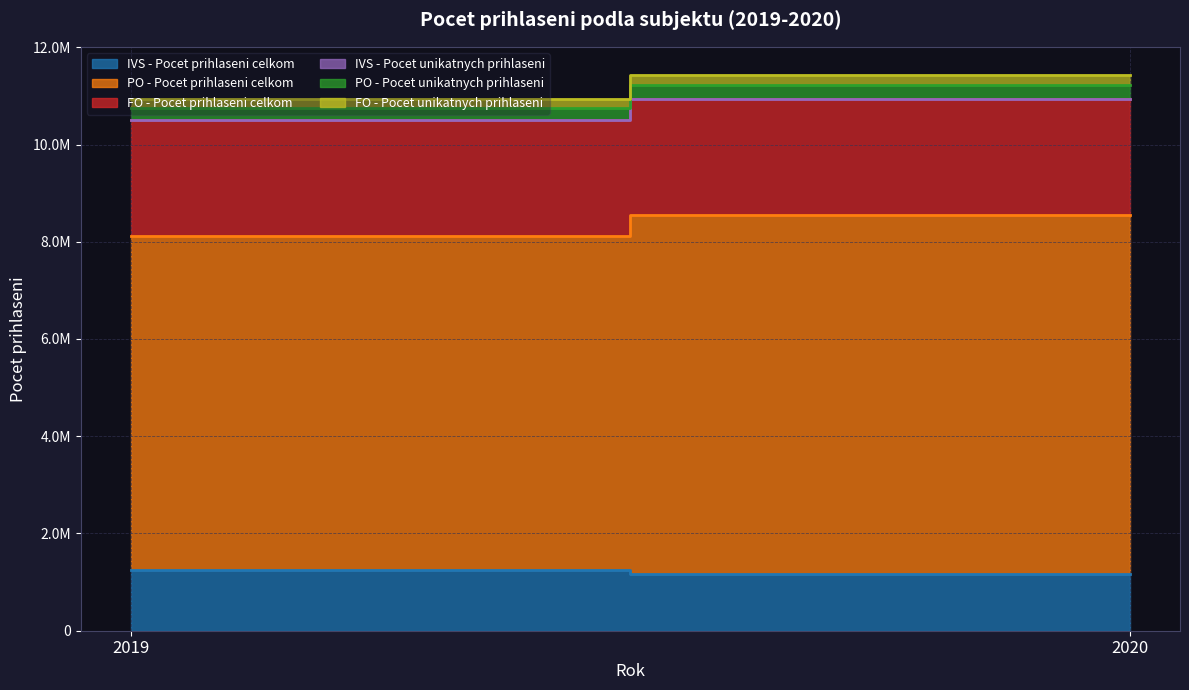

List the series in order of their peak value, highest first.

PO - Pocet prihlaseni celkom, FO - Pocet prihlaseni celkom, IVS - Pocet prihlaseni celkom, PO - Pocet unikatnych prihlaseni, FO - Pocet unikatnych prihlaseni, IVS - Pocet unikatnych prihlaseni